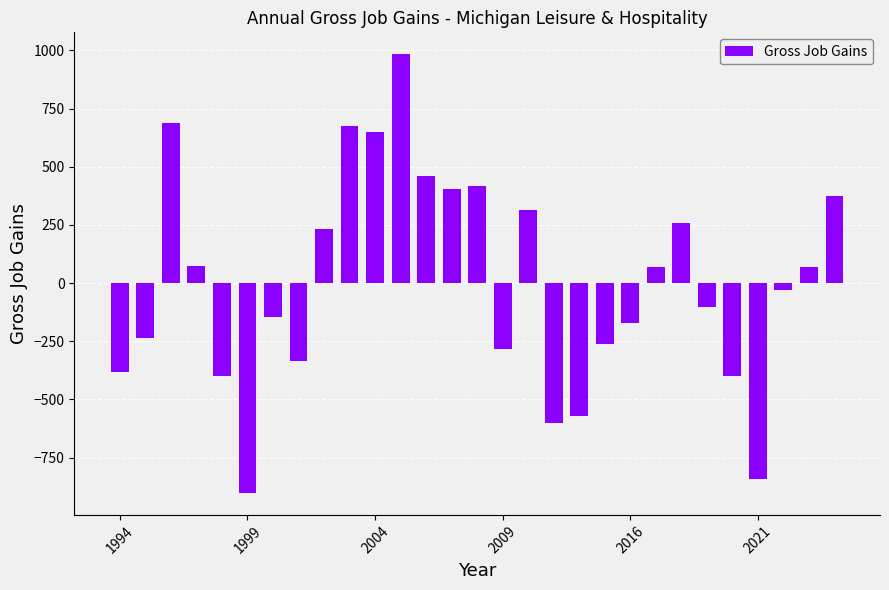

What is the difference between the maximum and minimum values?

1886.0